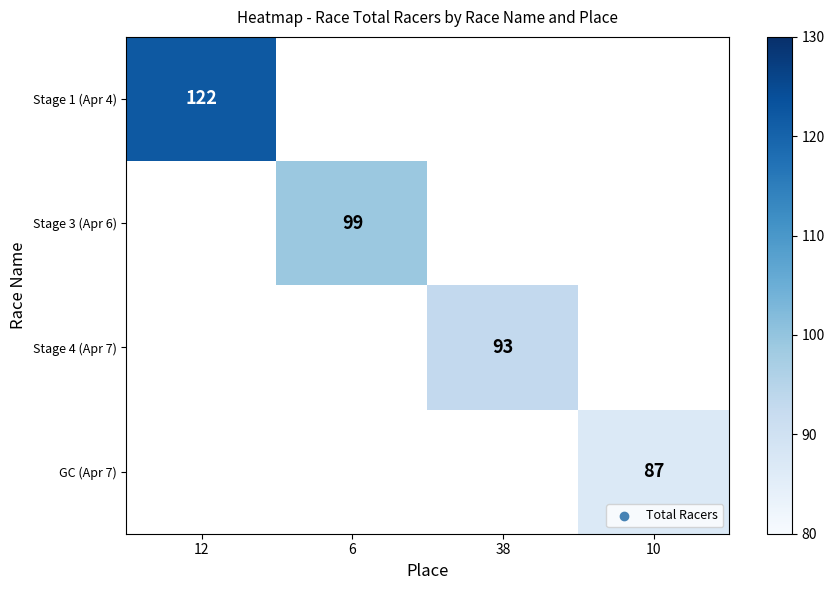

Is it true that GC (Apr 7) equals 87 at 10?

True